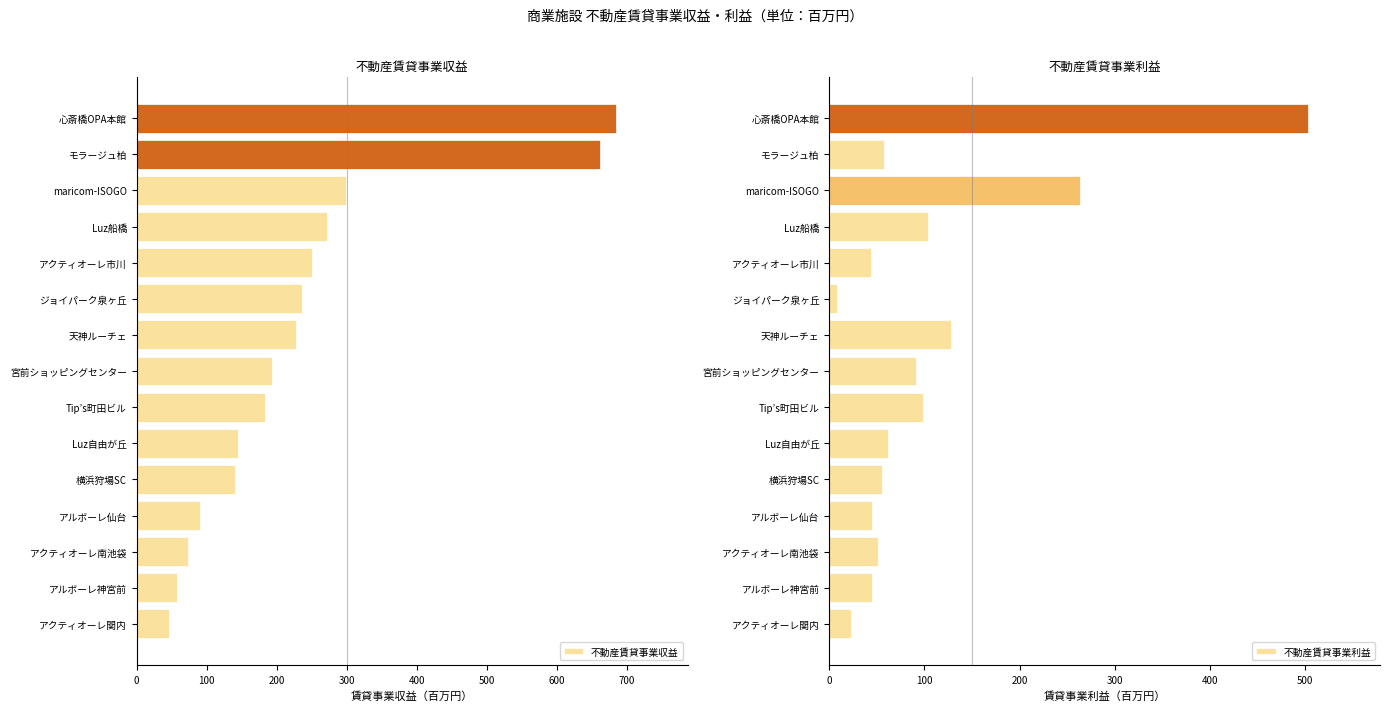

What is the maximum value for 不動産賃貸事業収益?

683.8